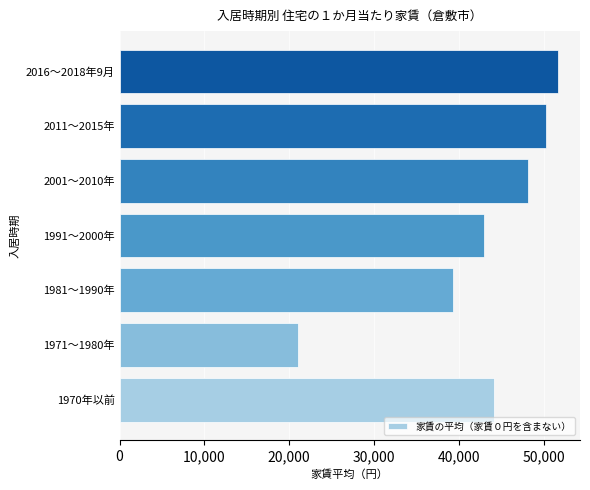

What is the difference between the maximum and second lowest values?

12330